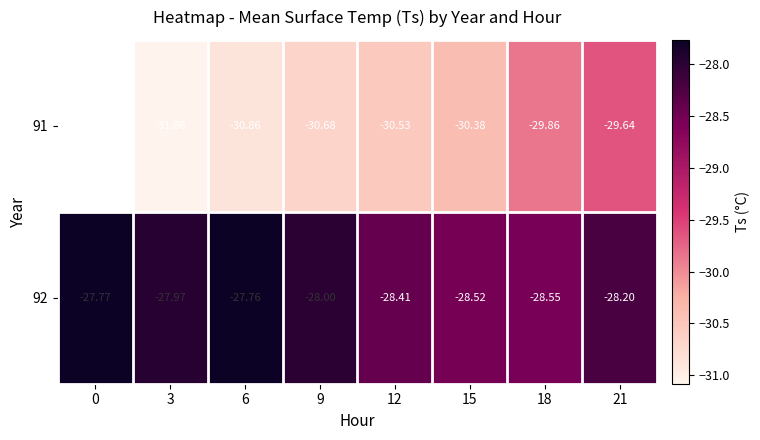

Is the value of 91 at 18 greater than the value of 92 at 15?

No